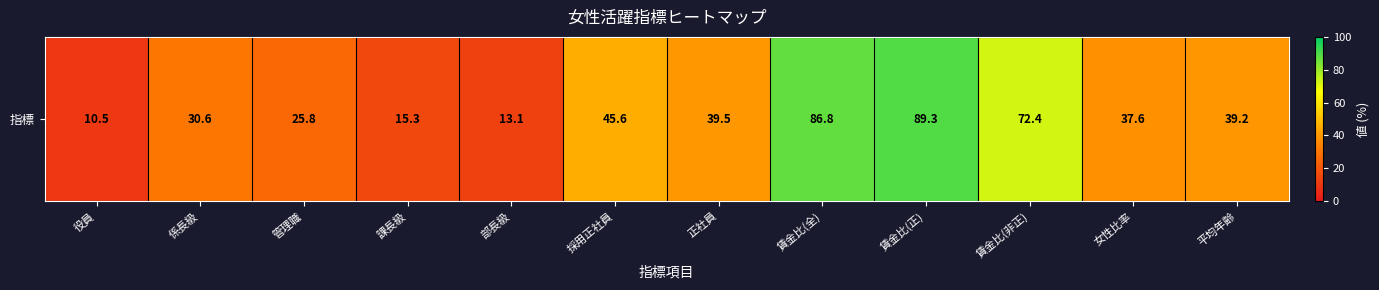

The value at 役員 is 10.5. True or false?

True